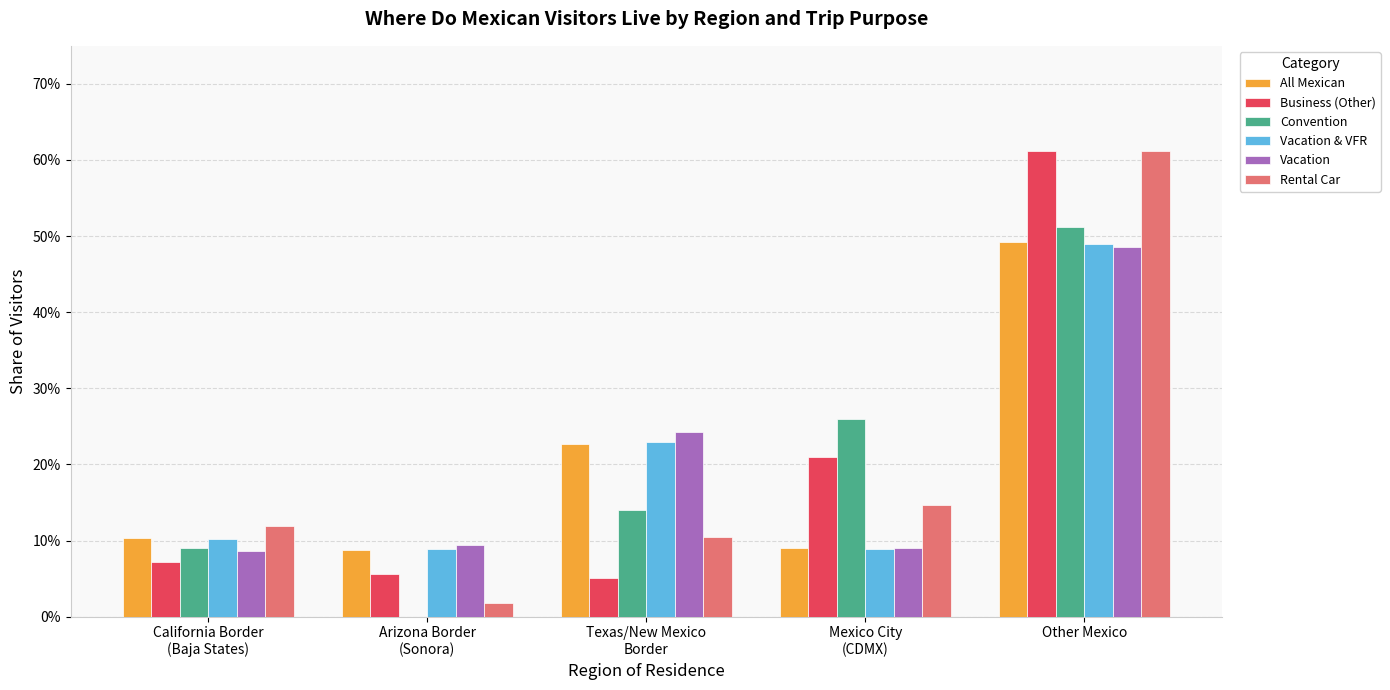

The Convention series shows 0.2 at Texas/New Mexico
Border. True or false?

False